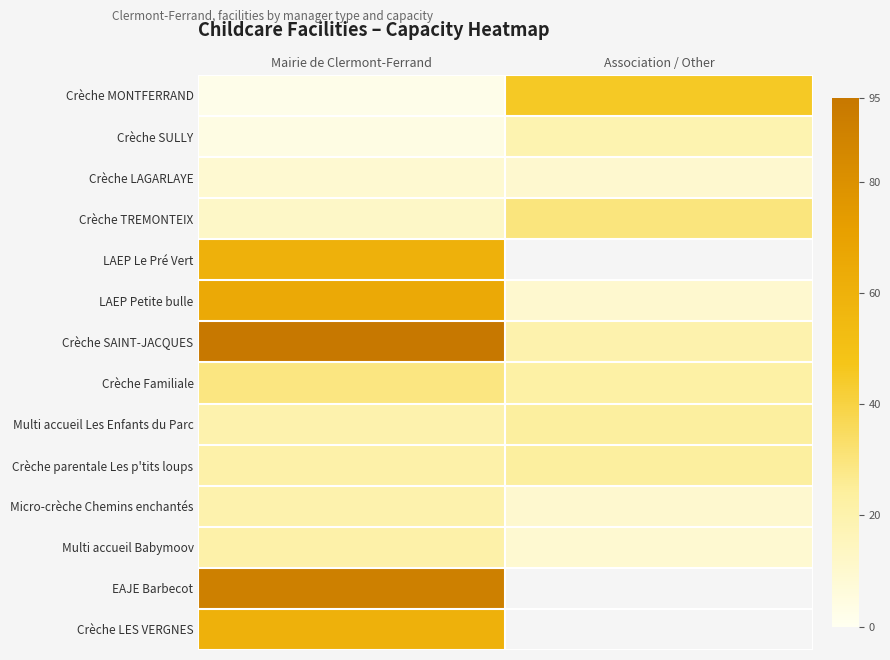

What is the minimum value shown in the chart?

2.0